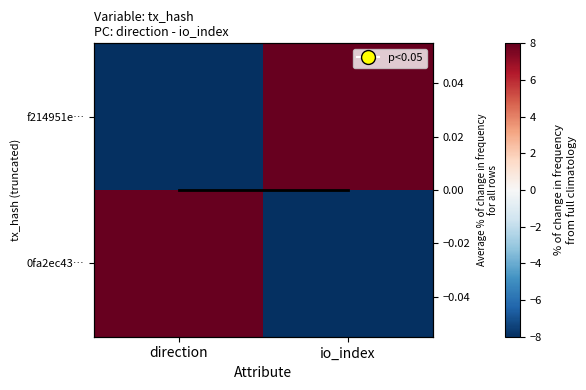

Is the value of mean at direction greater than the value of f214951e… at direction?

Yes